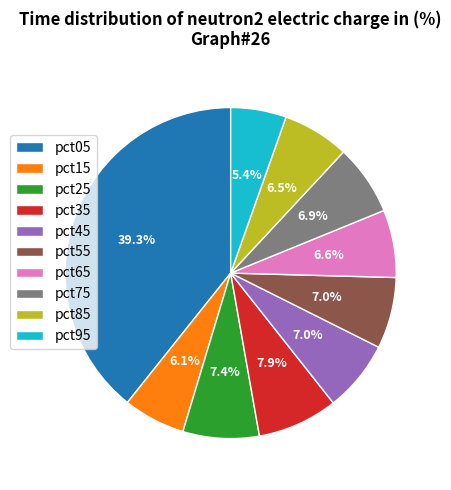

What is the smallest slice in the pie chart?

pct95